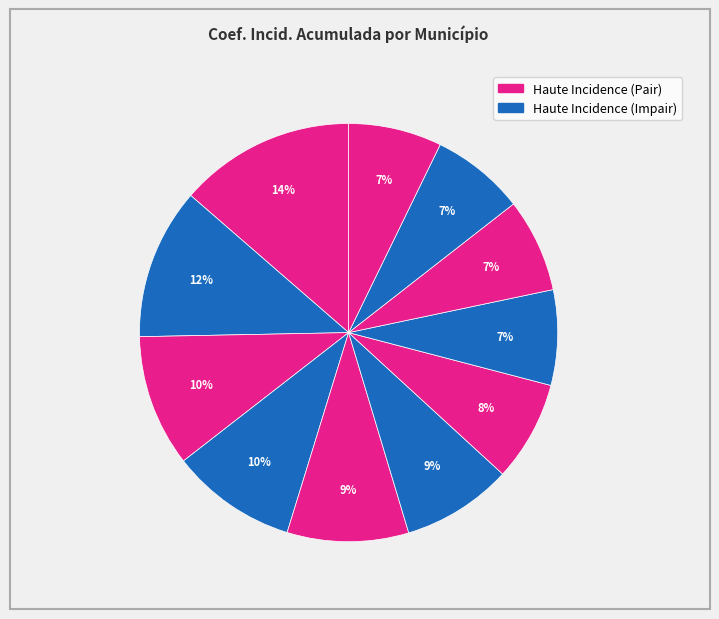

How many slices are in this pie chart?

11